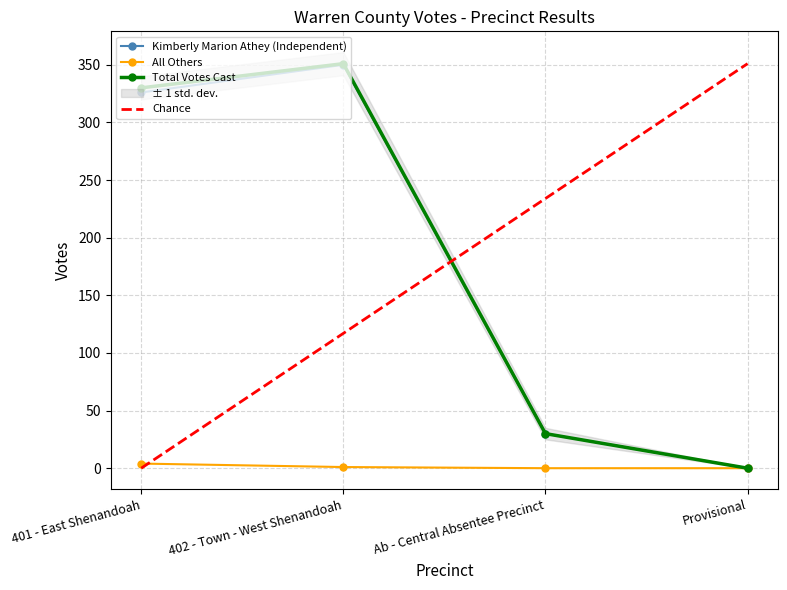

What is the label of the 2nd point from the right?

Ab - Central Absentee Precinct